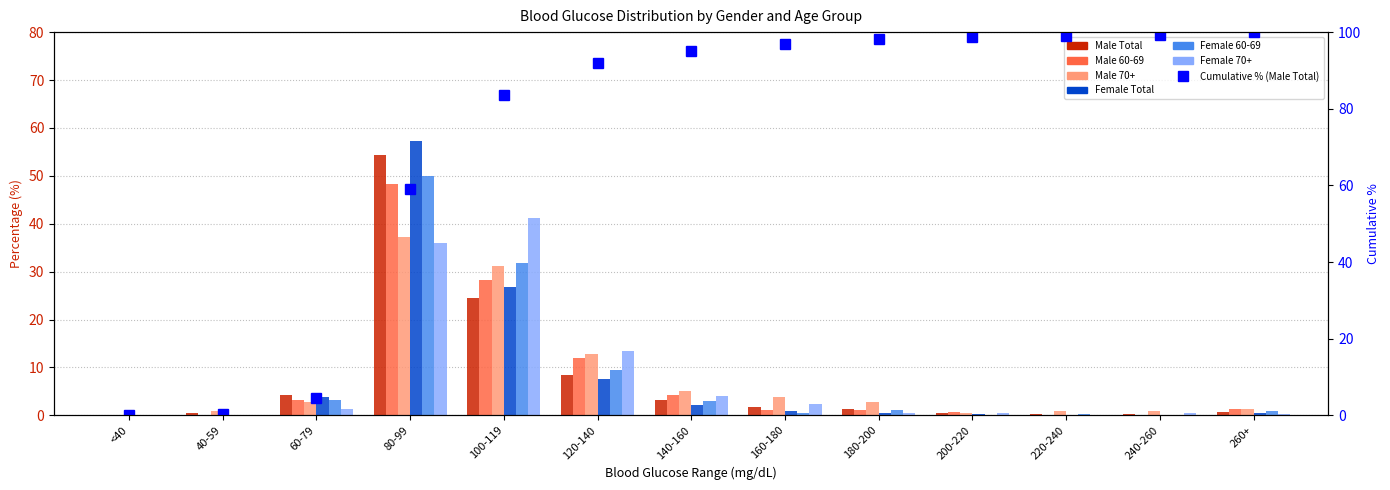

Where does the male_70+_% series first go above 2?

60-79